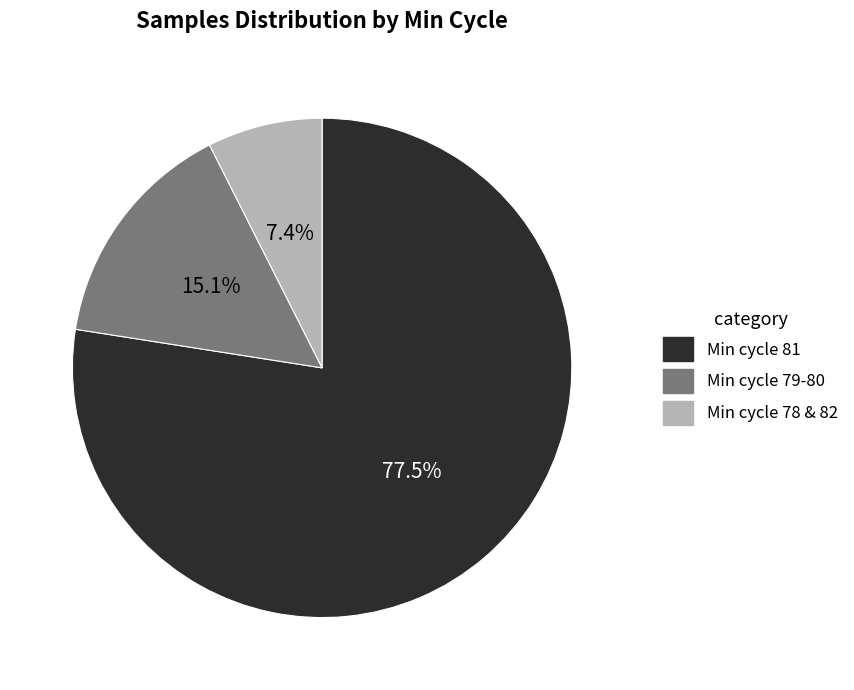

Which has a higher value, Min cycle 78 & 82 or Min cycle 79-80?

Min cycle 79-80